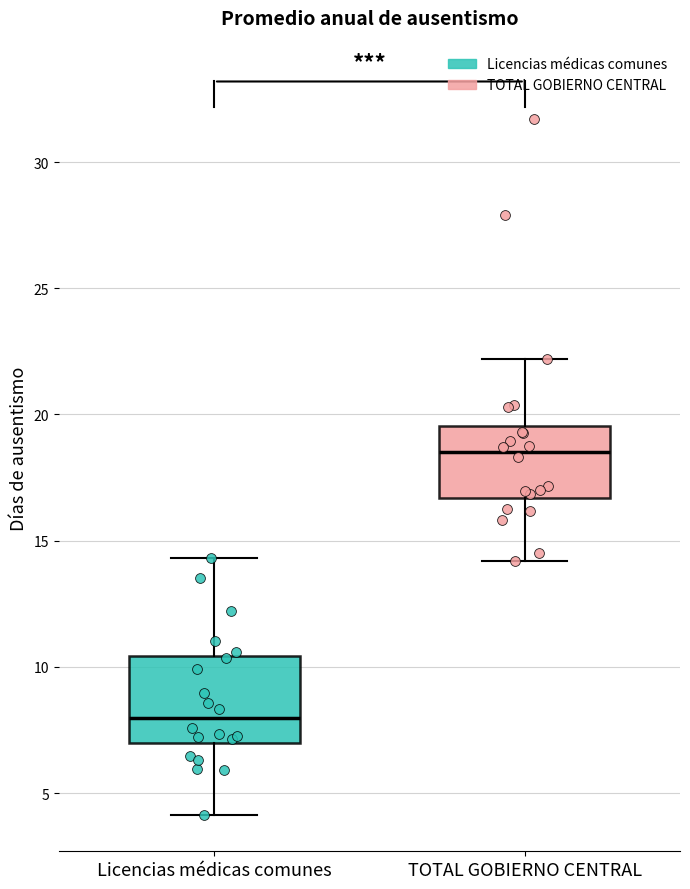

Reading left to right, read every box against the y-axis: the position of its median line, the range the box covers, and the ends of its whiskers. The values are not printed on the chart, so give them approximately, as read against the axis.

Licencias médicas comunes: median 8.0, box 7.0 to 10.5, whiskers 4.0 to 14.5
TOTAL GOBIERNO CENTRAL: median 18.5, box 16.5 to 19.5, whiskers 14.0 to 22.0